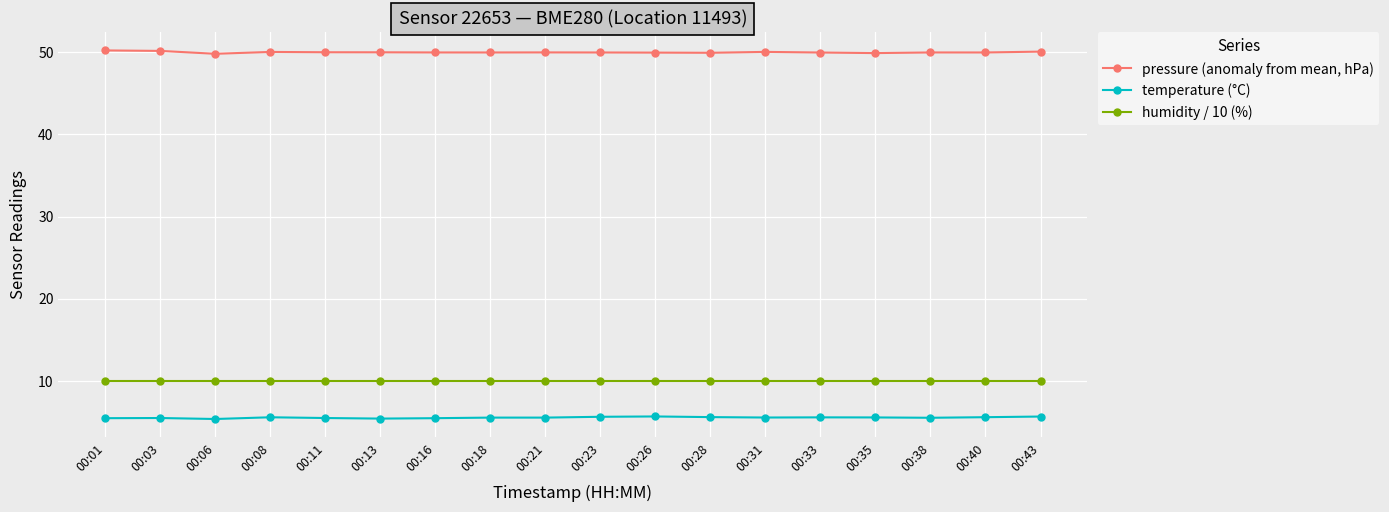

What is the difference between the highest and lowest values at 00:26?

44.3